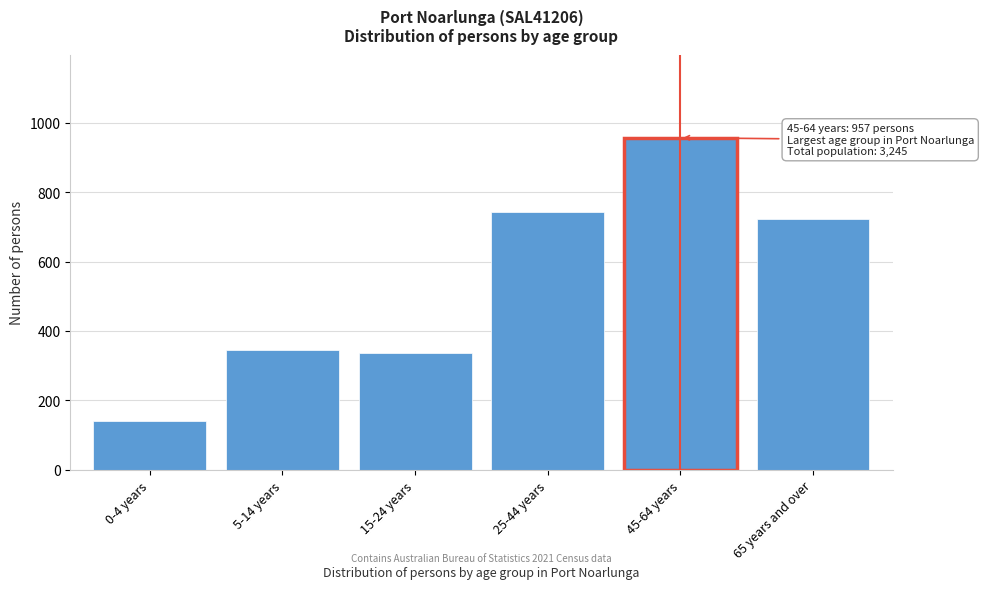

Reading left to right, extract all data points from this chart.

140	344	337	744	957	724